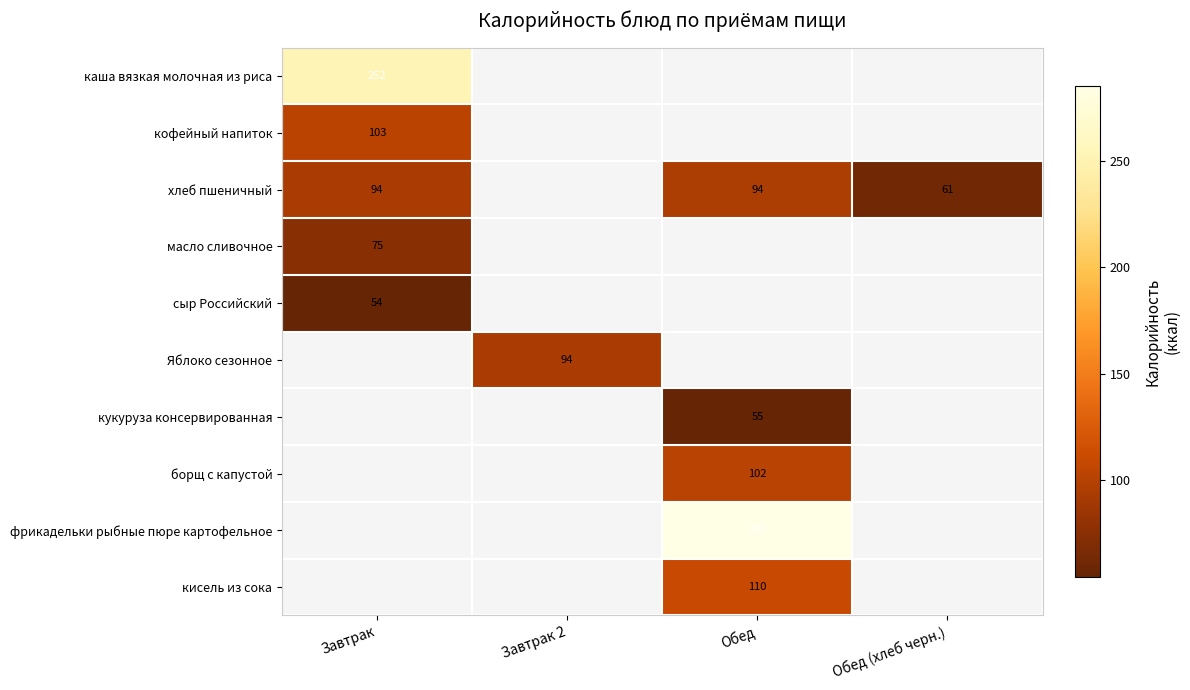

The value of сыр Российский at Завтрак is 24. True or false?

False